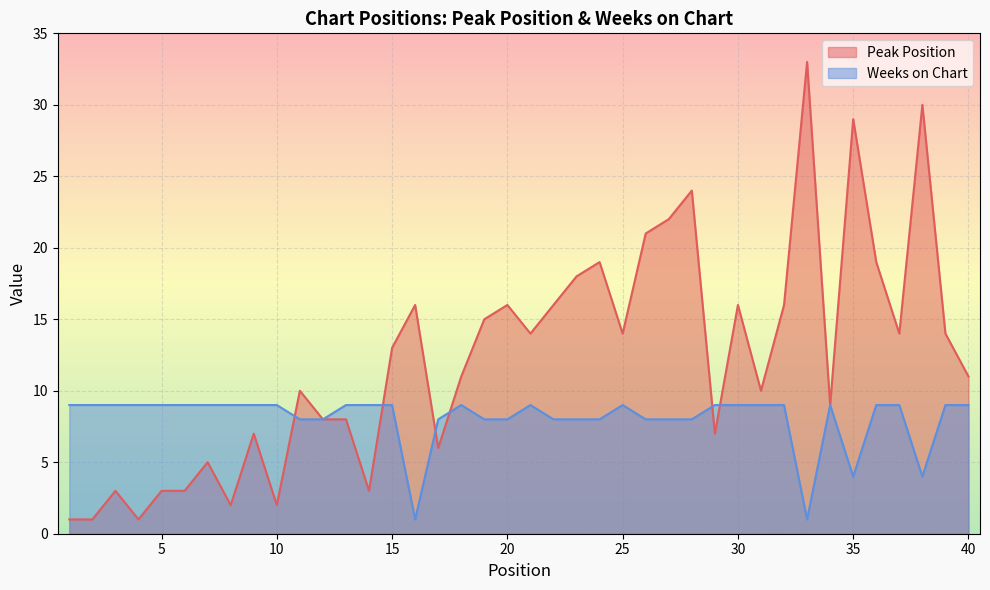

What is the difference between the Peak Position values at 30 and 10?

14